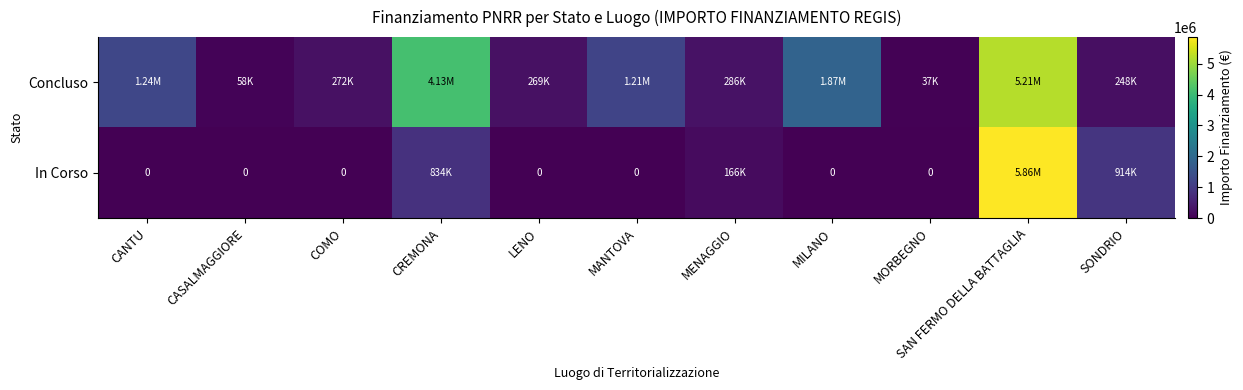

Which series has the largest range (max minus min)?

In Corso